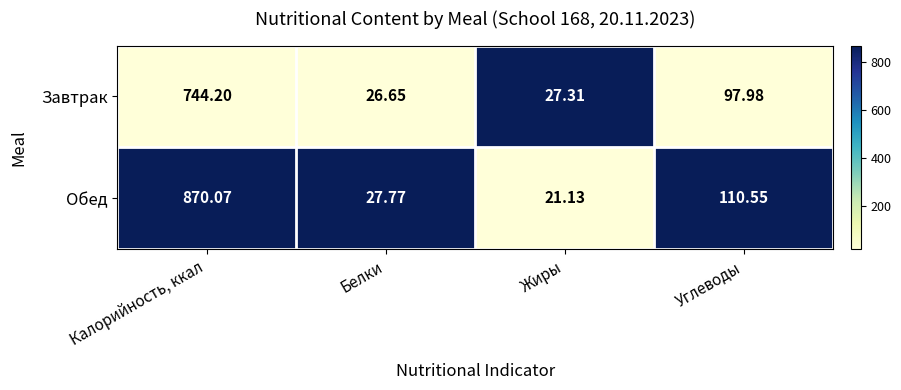

At which label does Обед first exceed 110?

Калорийность, ккал